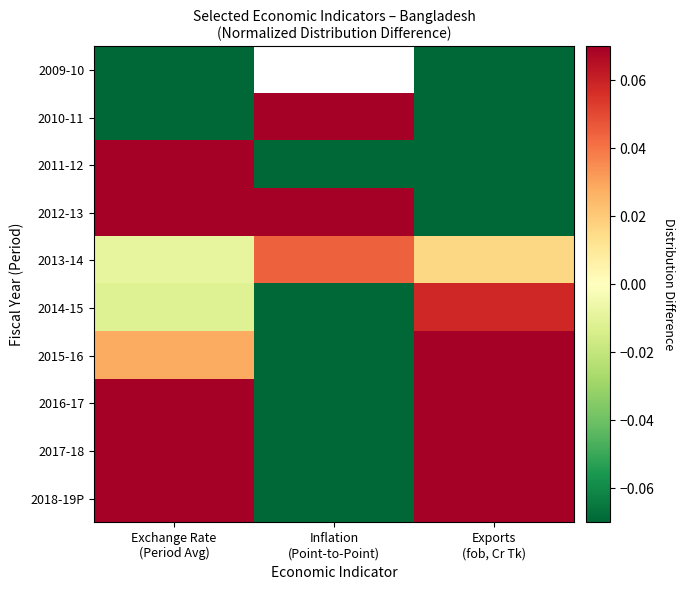

Is the value of 2014-15 at Exchange Rate (Period Avg) greater than the value of 2010-11 at Exchange Rate (Period Avg)?

Yes